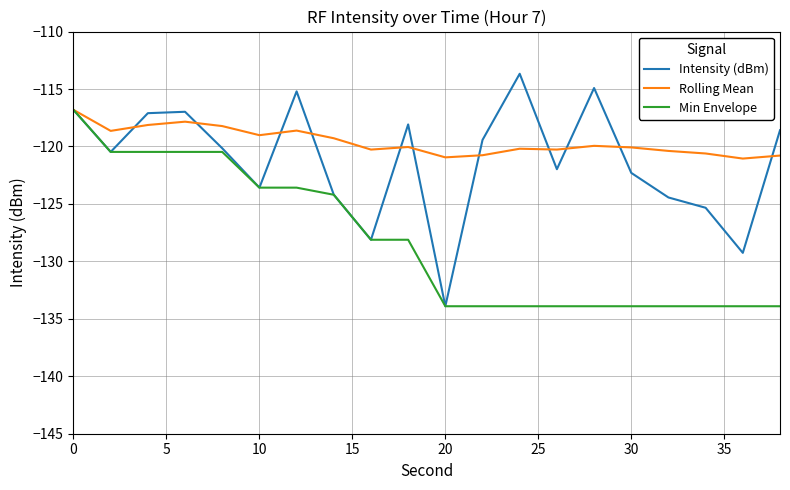

Is this an area chart (filled region under the line)?

No